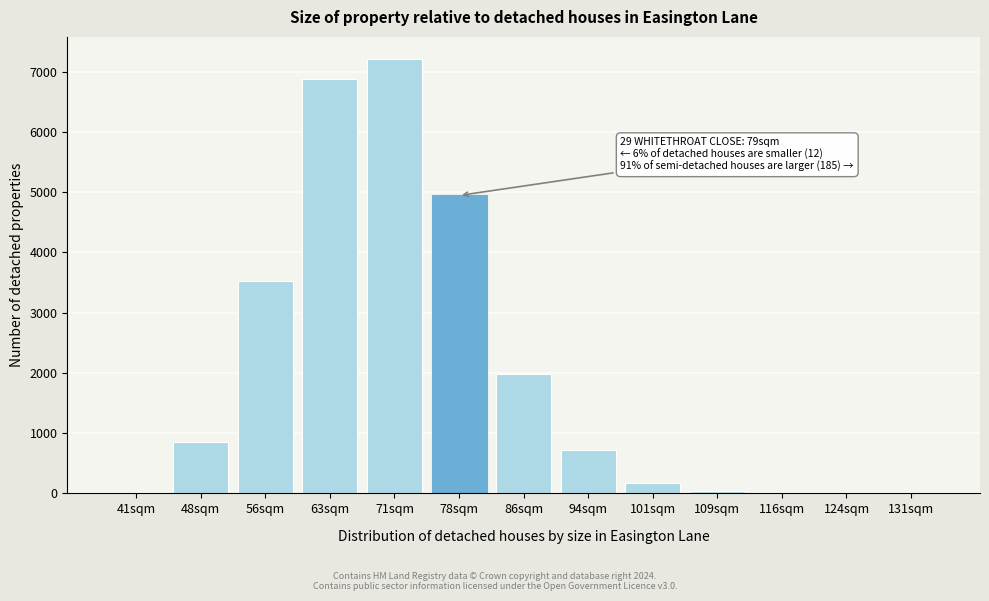

At which category does the chart reach its peak across all series?

71sqm